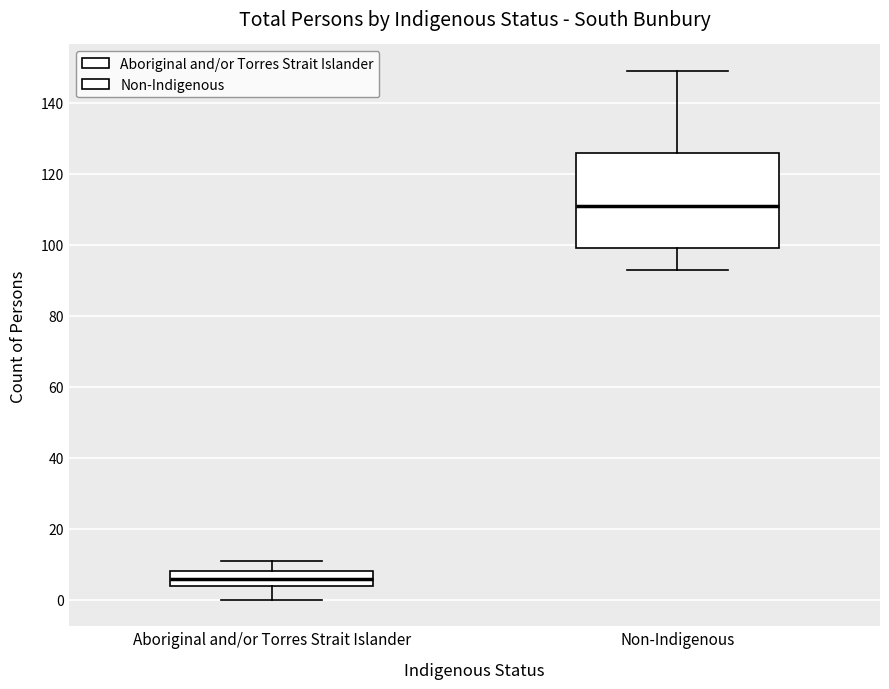

Which box is the tallest, from its lower edge to its upper edge?

Non-Indigenous